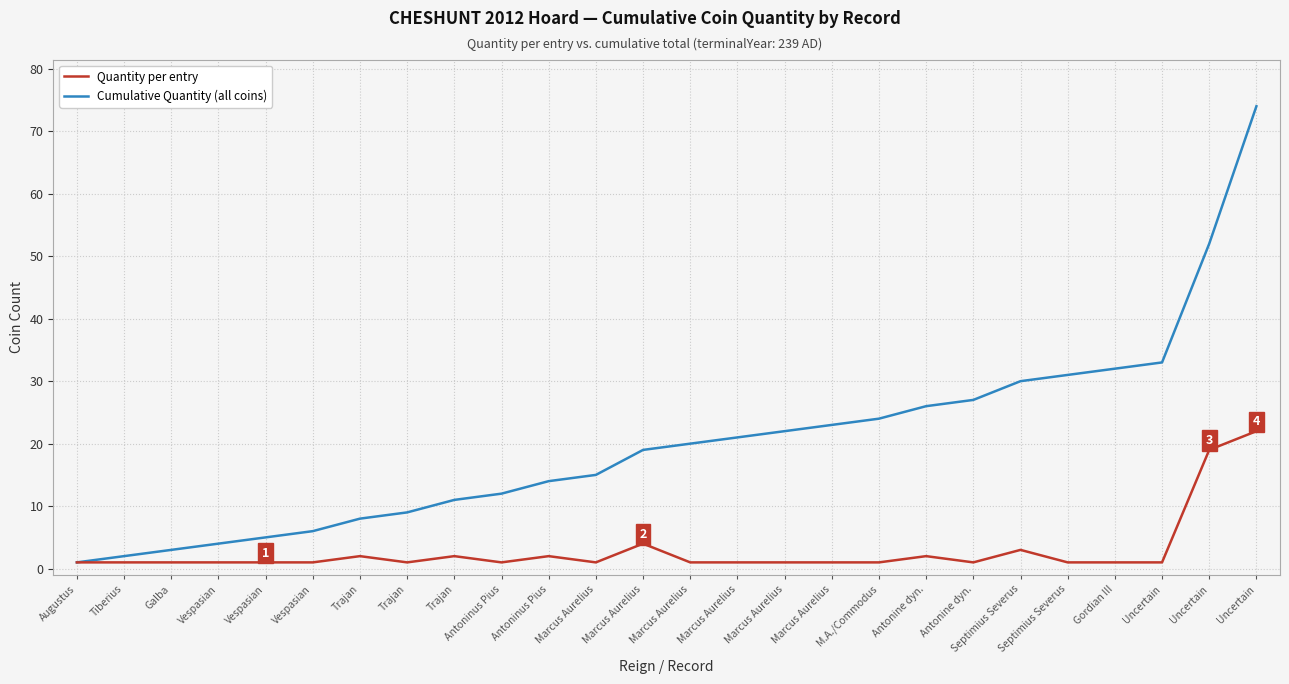

At how many categories does at least one series exceed 4?

22